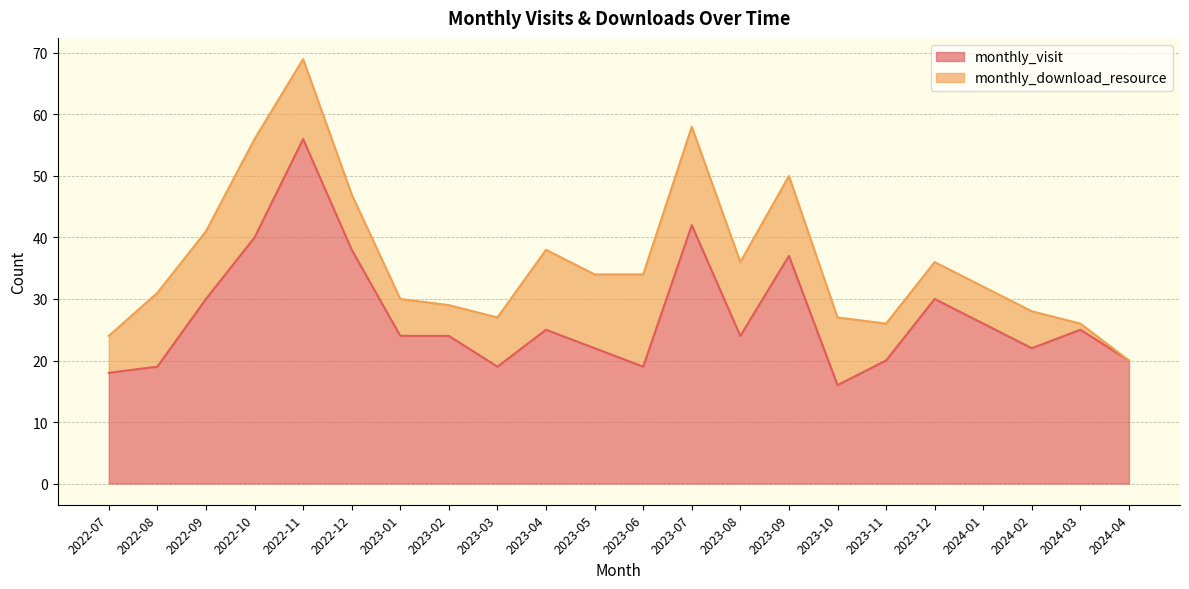

Reading left to right, extract all data points from this chart.

2022-07=18	2022-08=19	2022-09=30	2022-10=40	2022-11=56	2022-12=38	2023-01=24	2023-02=24	2023-03=19	2023-04=25	2023-05=22	2023-06=19	2023-07=42	2023-08=24	2023-09=37	2023-10=16	2023-11=20	2023-12=30	2024-01=26	2024-02=22	2024-03=25	2024-04=20